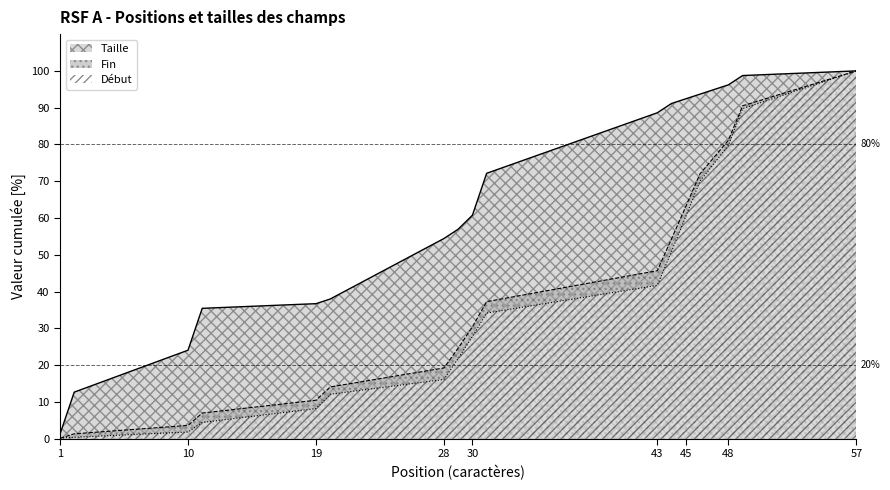

At which label does Fin reach its peak?

57